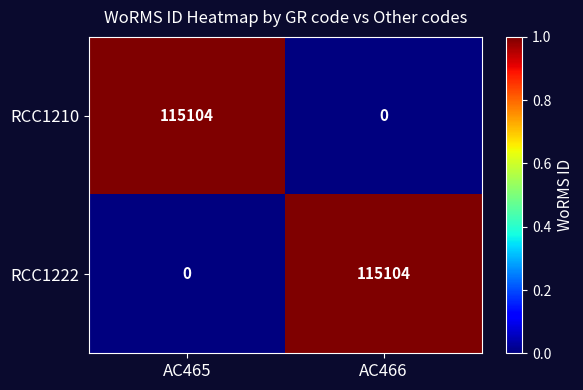

What is the maximum value shown in the chart?

115104